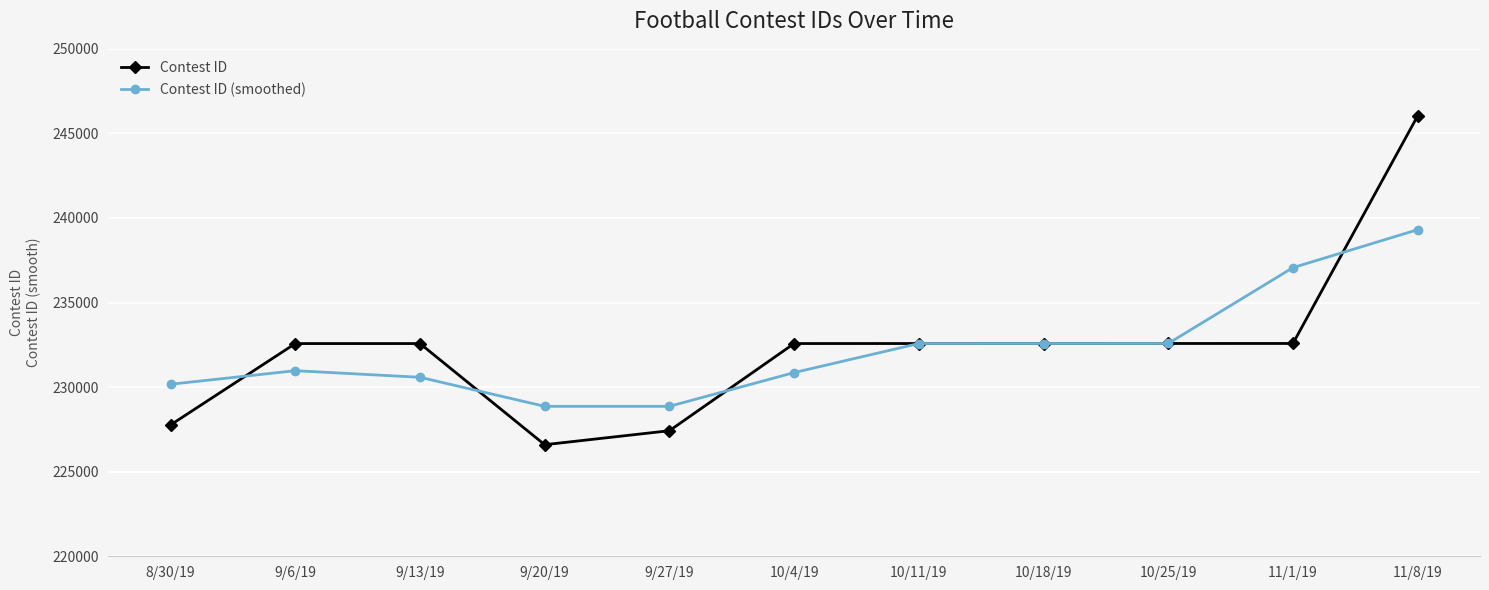

What is the total value across all series at 9/6/19?

463547.0